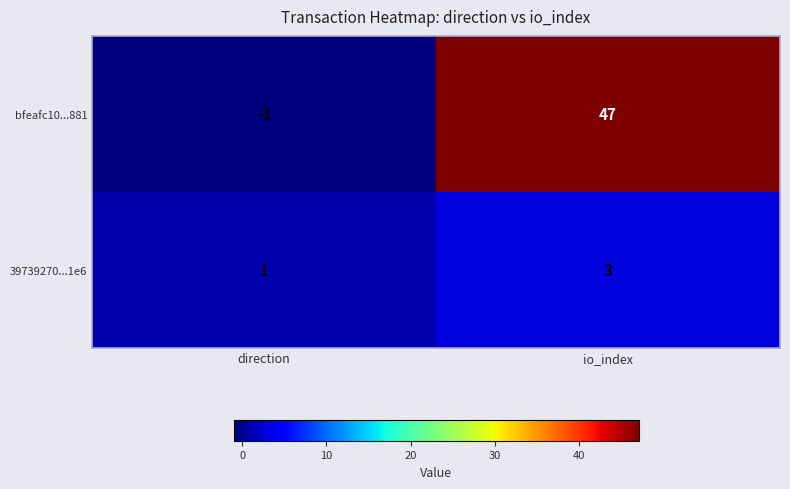

The value of bfeafc10...881 at io_index is 78. True or false?

False